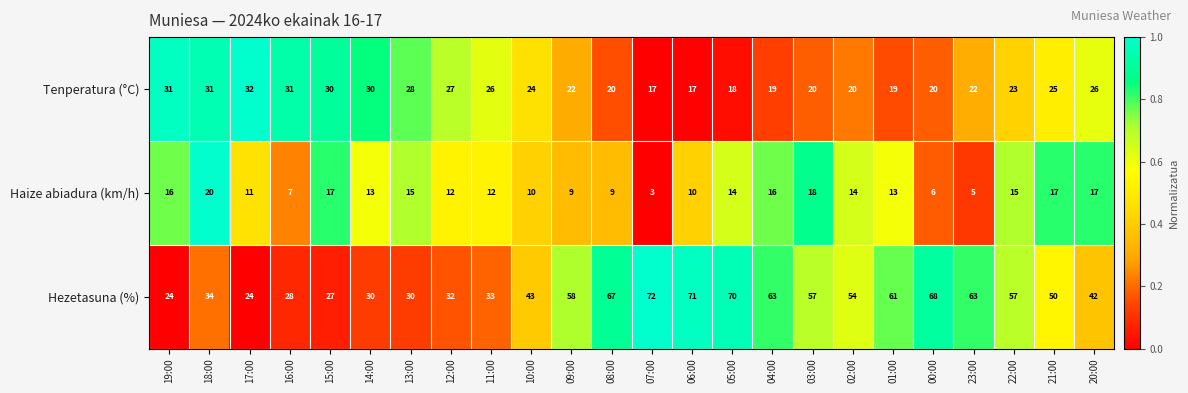

At which category is the sum across all series the highest?

05:00